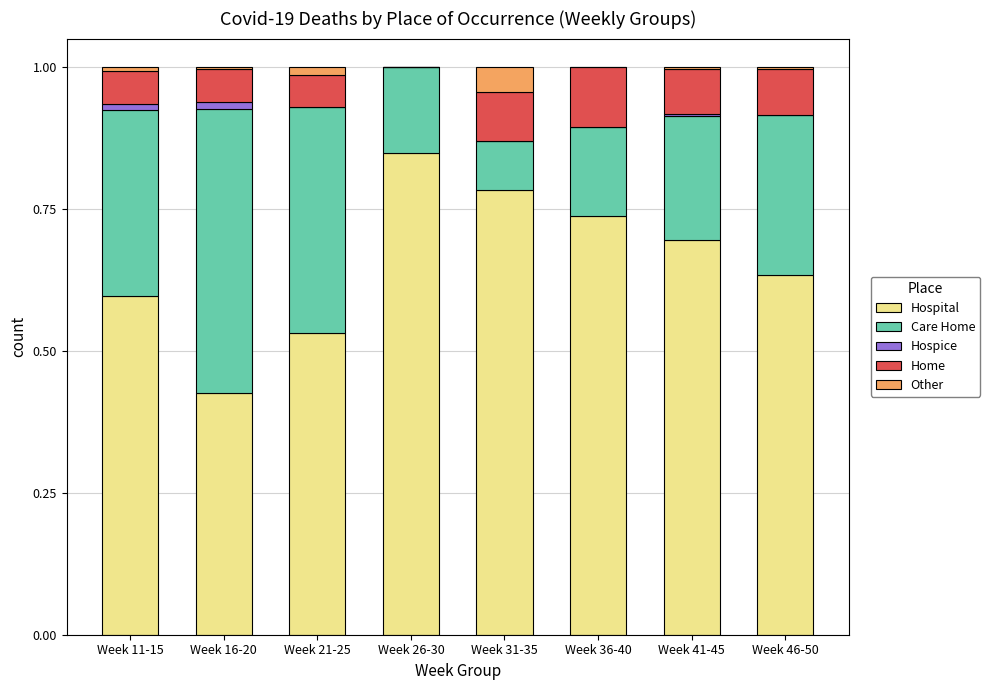

Which category has the highest value in the Hospital series?

Week 26-30